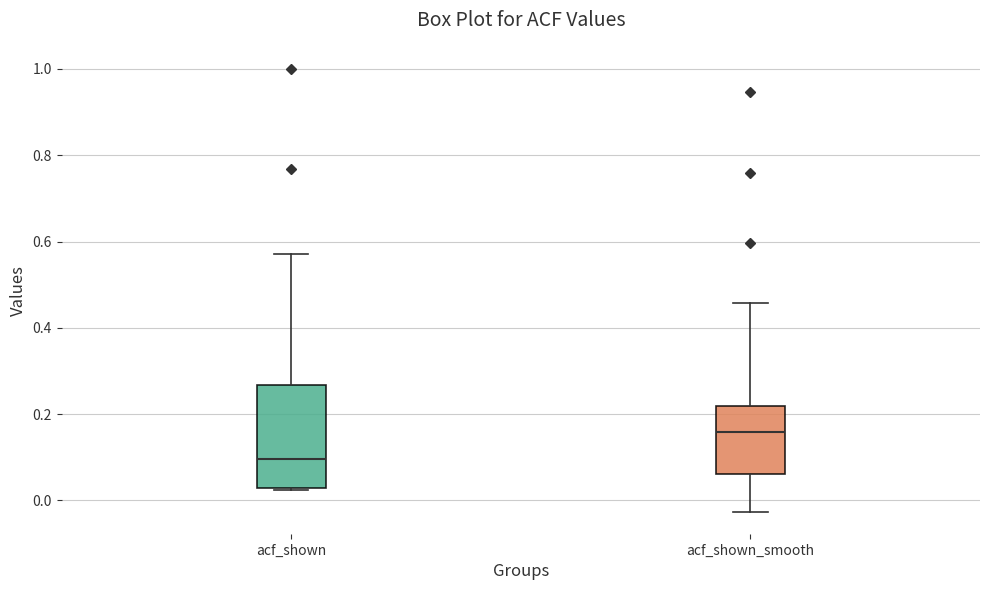

Reading left to right, transcribe this box plot: for each box, give where its median line is, the range the box spans, and where its two whiskers end, as read against the y-axis. The values are not printed on the chart, so give them approximately, as read against the axis.

acf_shown: median 0.10, box 0.02 to 0.26, whiskers 0.02 to 0.58
acf_shown_smooth: median 0.16, box 0.06 to 0.22, whiskers -0.02 to 0.46